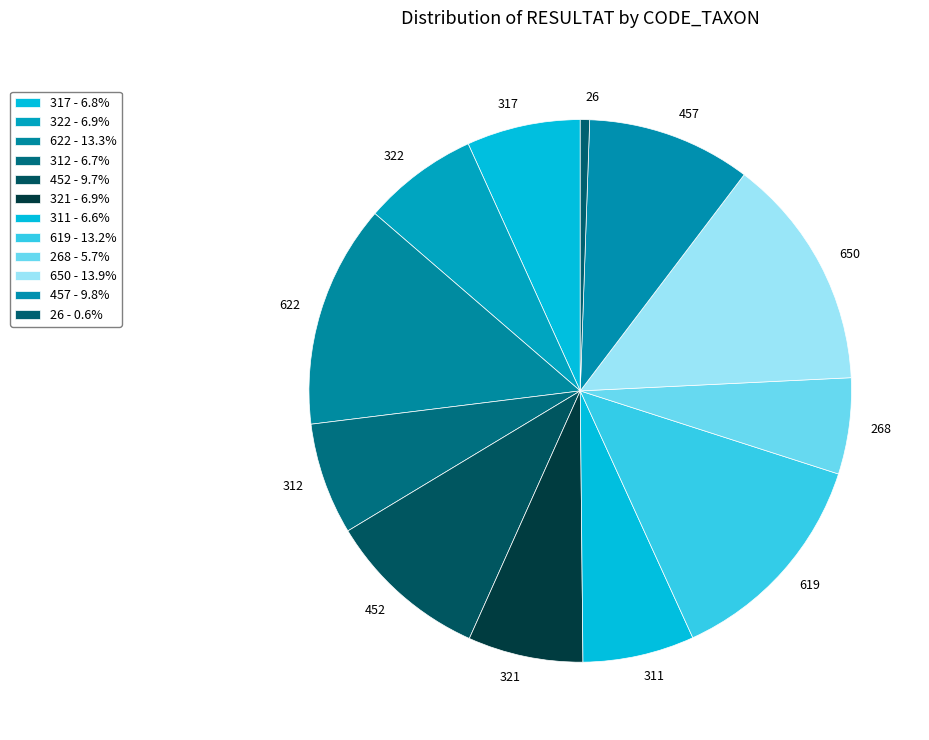

Does any single category account for the majority?

No